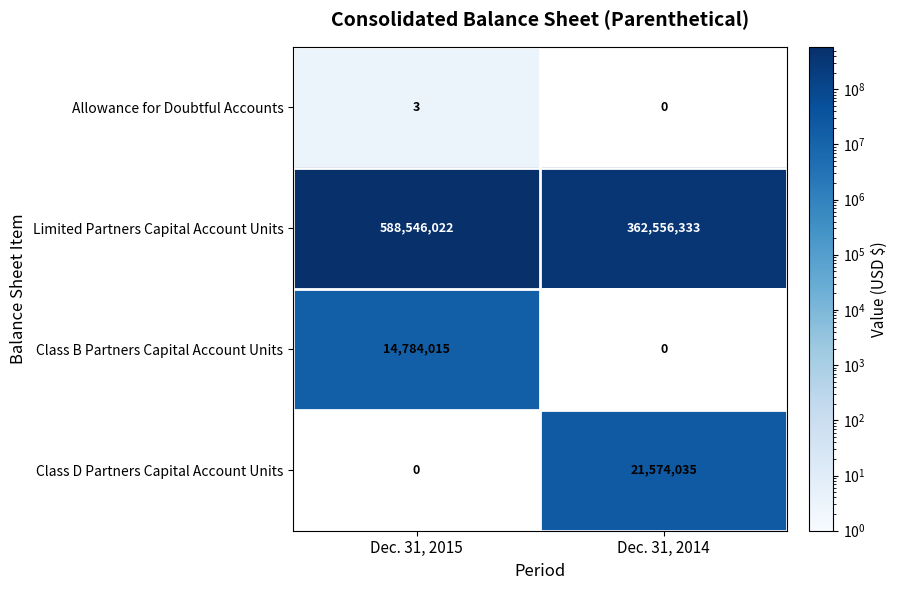

What is the sum of all Class B Partners Capital Account Units values?

14784015